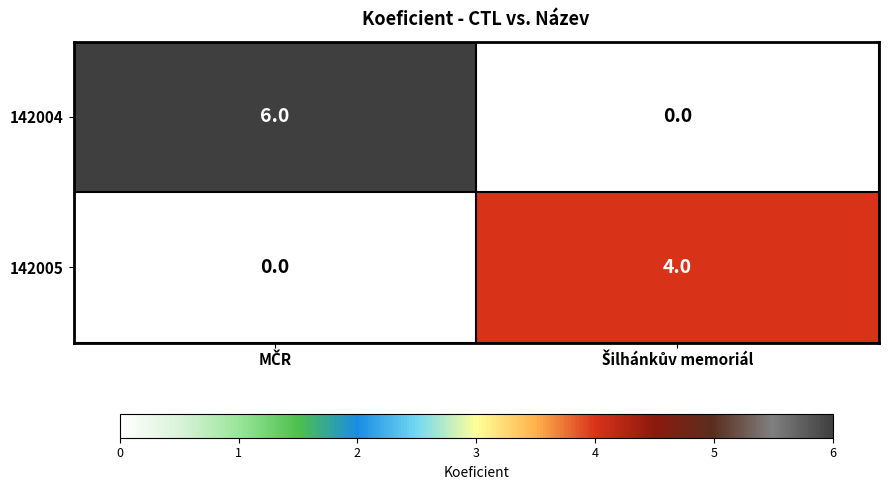

Which series has the widest spread of values?

142004